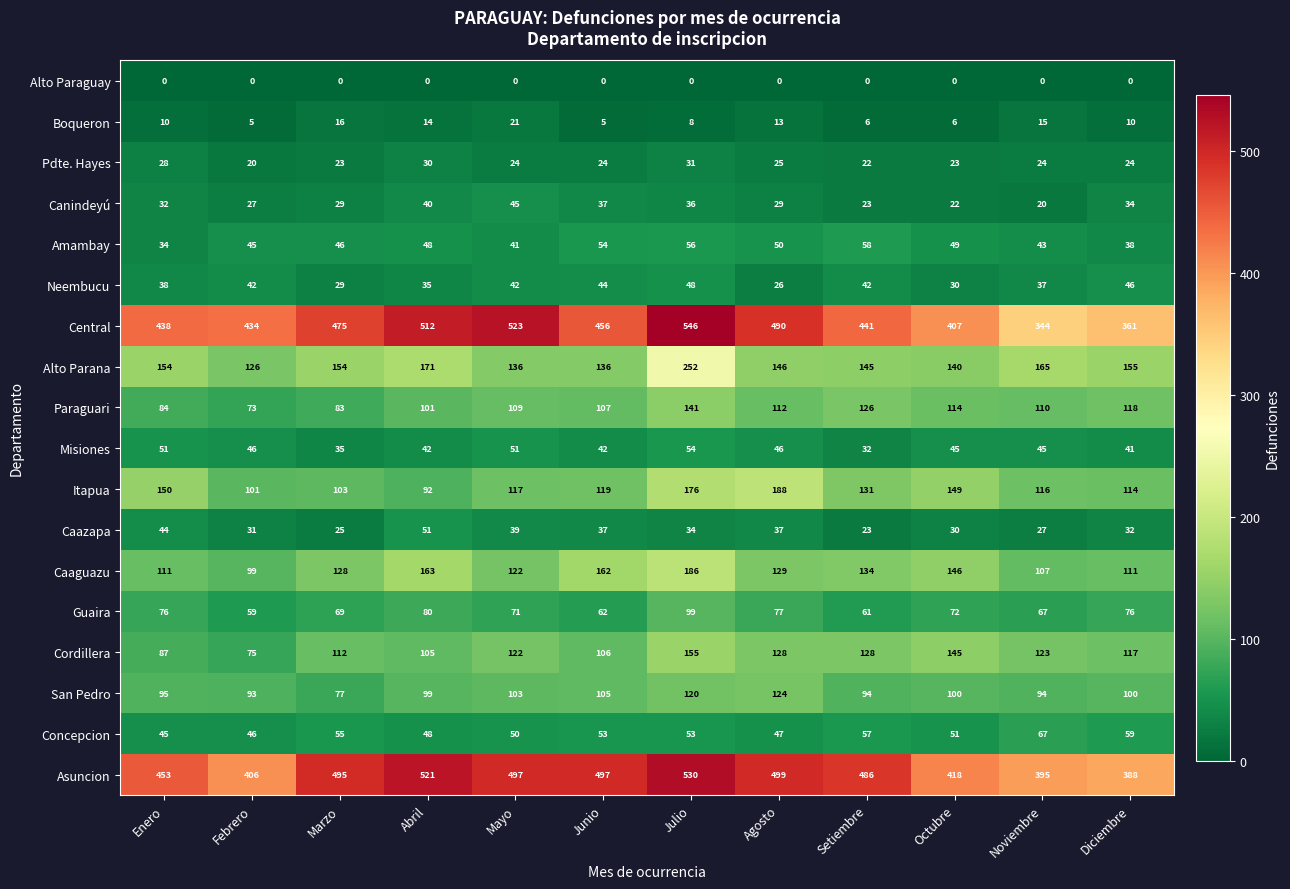

True or false: Paraguari has a value of 101 at Abril.

True